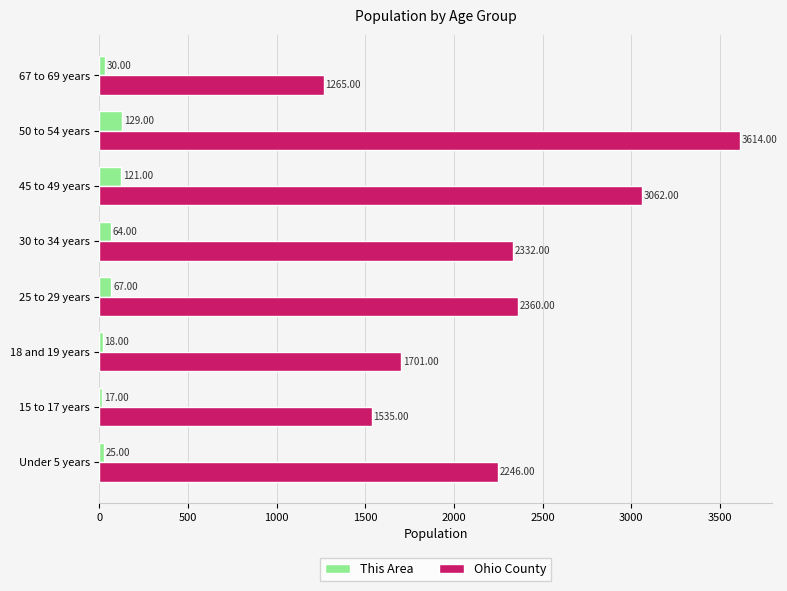

Rank the series by their average value, from highest to lowest.

Ohio County, This Area